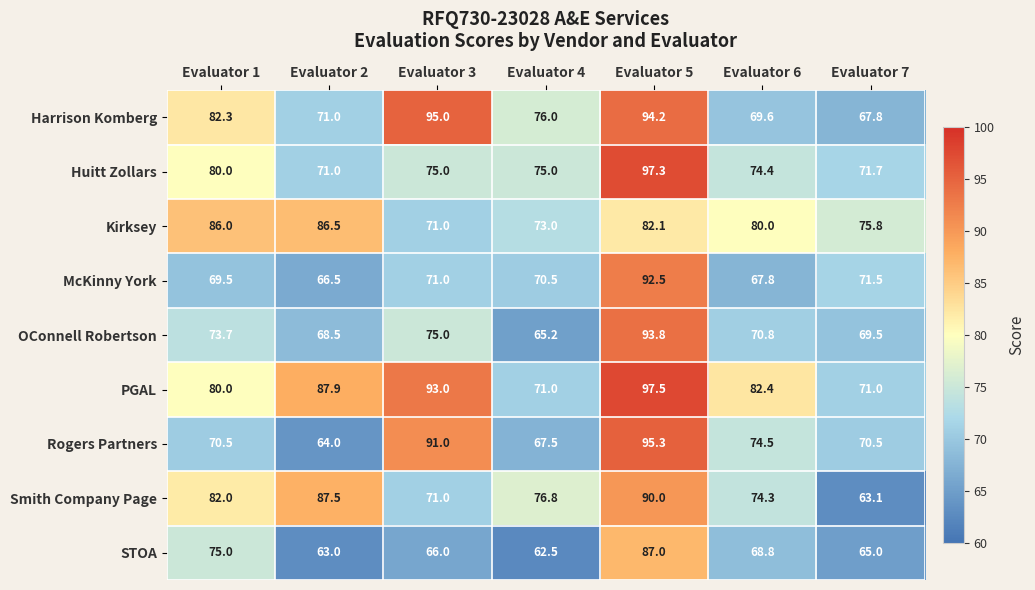

List the labels in order of Smith Company Page value, smallest first.

Evaluator 7, Evaluator 3, Evaluator 6, Evaluator 4, Evaluator 1, Evaluator 2, Evaluator 5